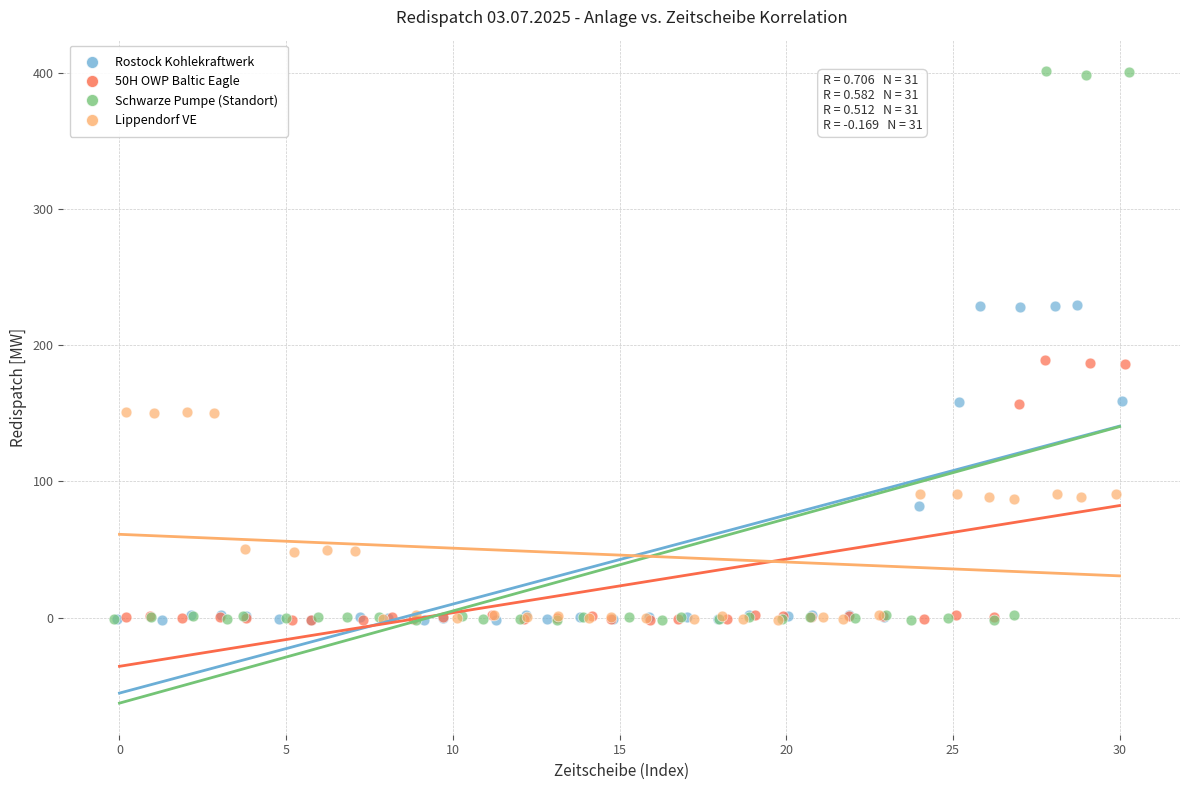

Which series has the largest Y range (max minus min)?

Schwarze Pumpe (Standort)